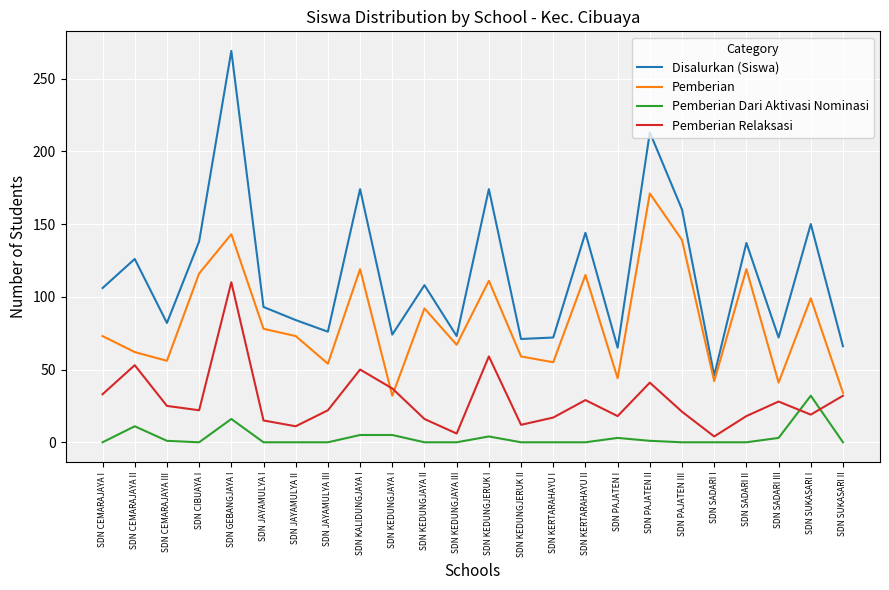

Rank the series by their maximum value, from lowest to highest.

Pemberian Dari Aktivasi Nominasi, Pemberian Relaksasi, Pemberian, Disalurkan (Siswa)